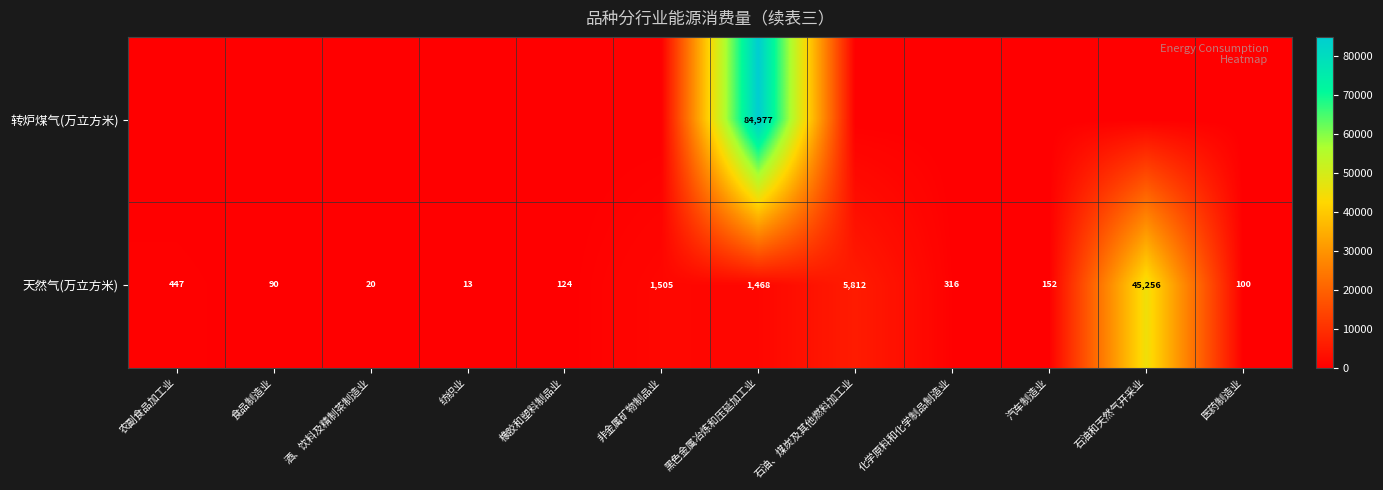

At which category is the sum across all series the highest?

黑色金属冶炼和压延加工业